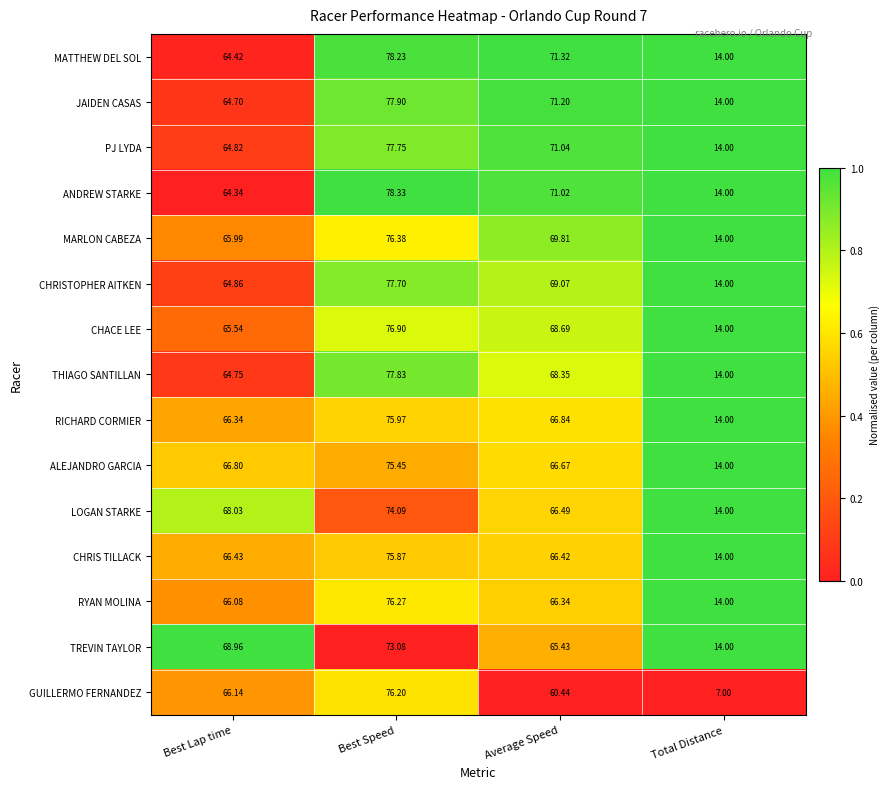

Which series has the largest total across all categories?

MATTHEW DEL SOL